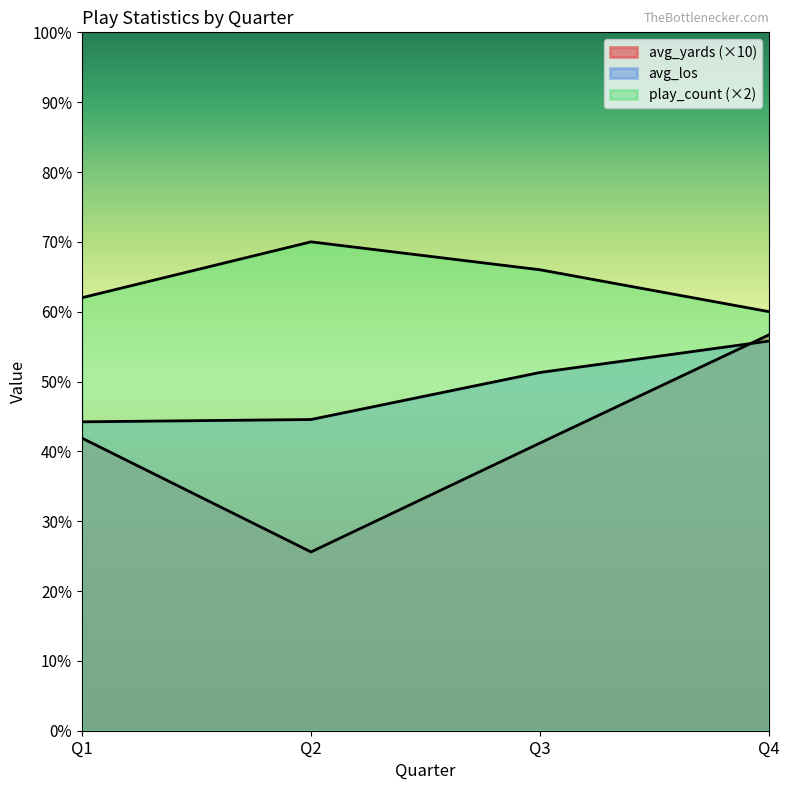

What are all the series names shown in the legend?

avg_yards, avg_los, play_count